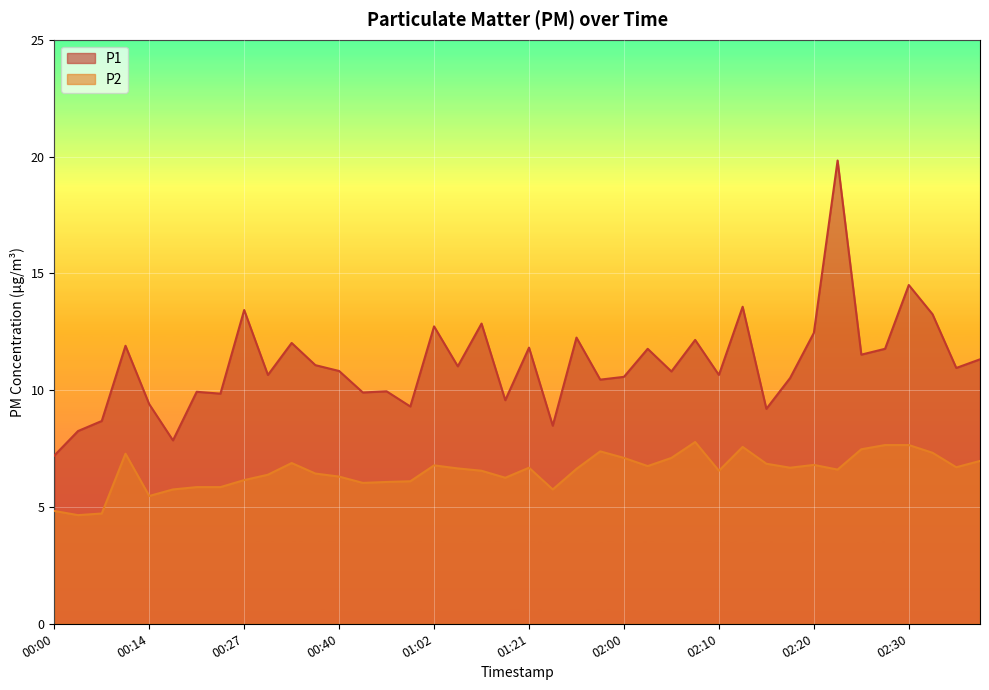

Rank the categories by P1 value from highest to lowest.

02:23, 02:30, 02:13, 00:27, 02:33, 01:15, 01:02, 02:20, 01:52, 02:08, 00:35, 00:08, 01:21, 02:03, 02:28, 02:25, 02:37, 00:37, 01:13, 02:35, 00:40, 02:05, 00:30, 02:10, 02:00, 02:18, 01:58, 00:53, 00:22, 00:48, 00:25, 01:18, 00:14, 00:56, 02:15, 00:06, 01:31, 00:03, 00:19, 00:00